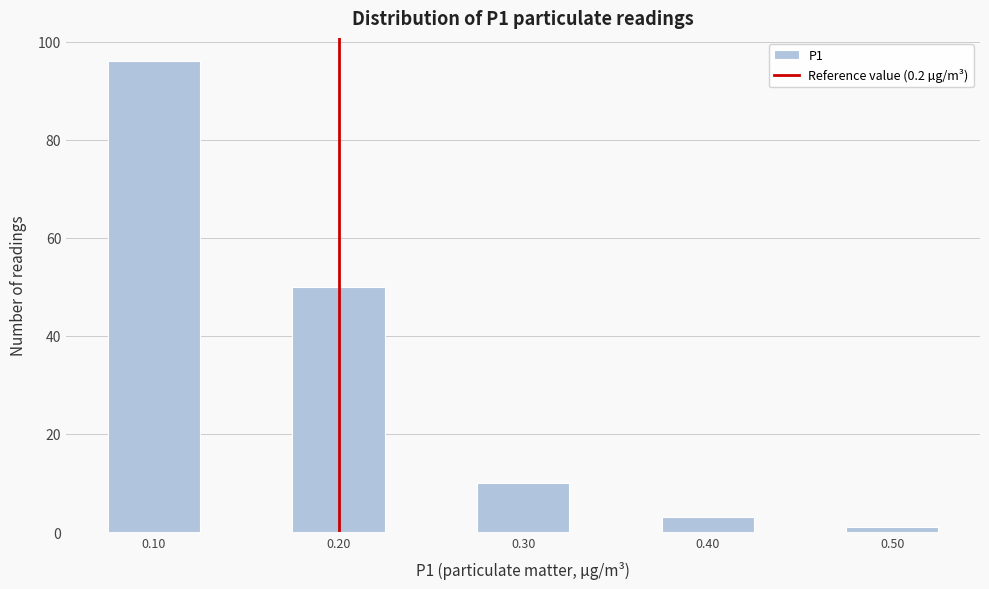

Which range on the x-axis has the tallest bar?

0.075 to 0.125